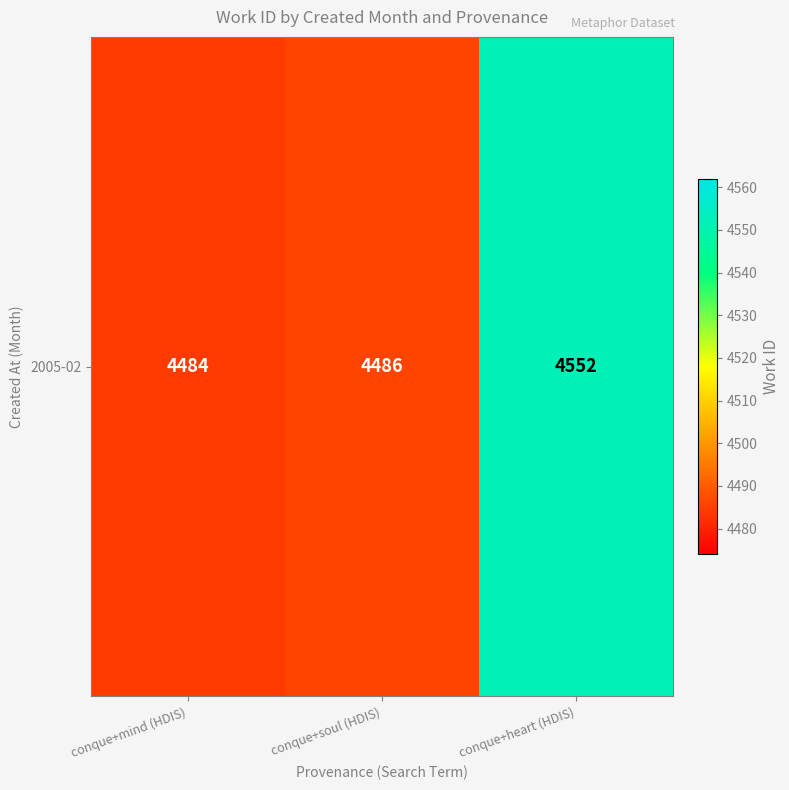

At which label is the value closest to 4518?

conque+soul (HDIS)